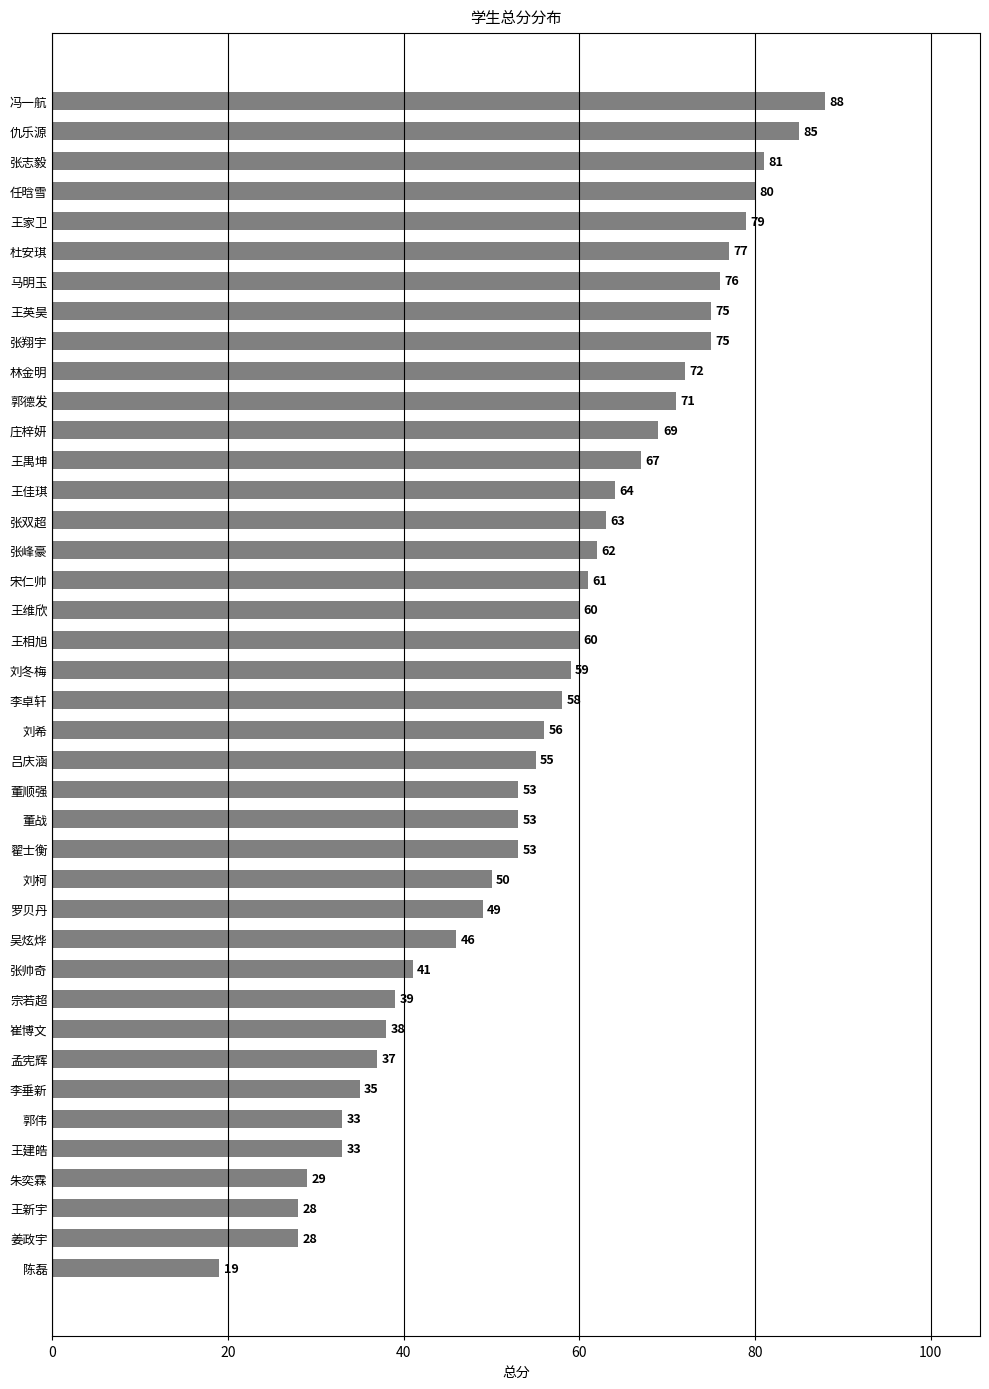

What is the smallest value displayed?

19